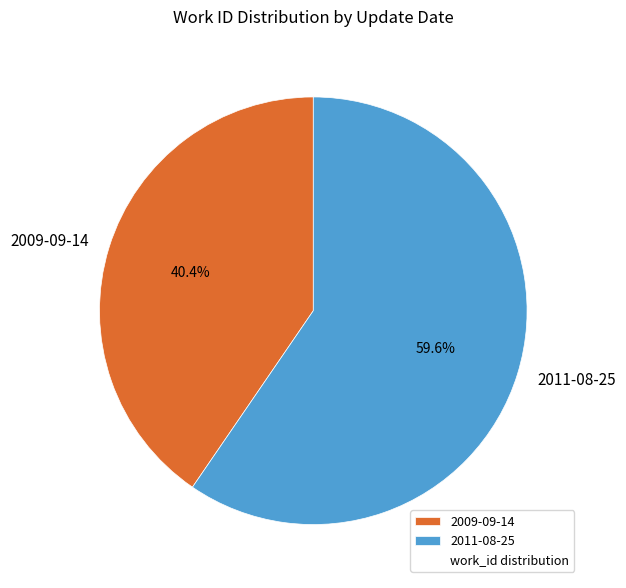

Which has a higher value, 2009-09-14 or 2011-08-25?

2011-08-25